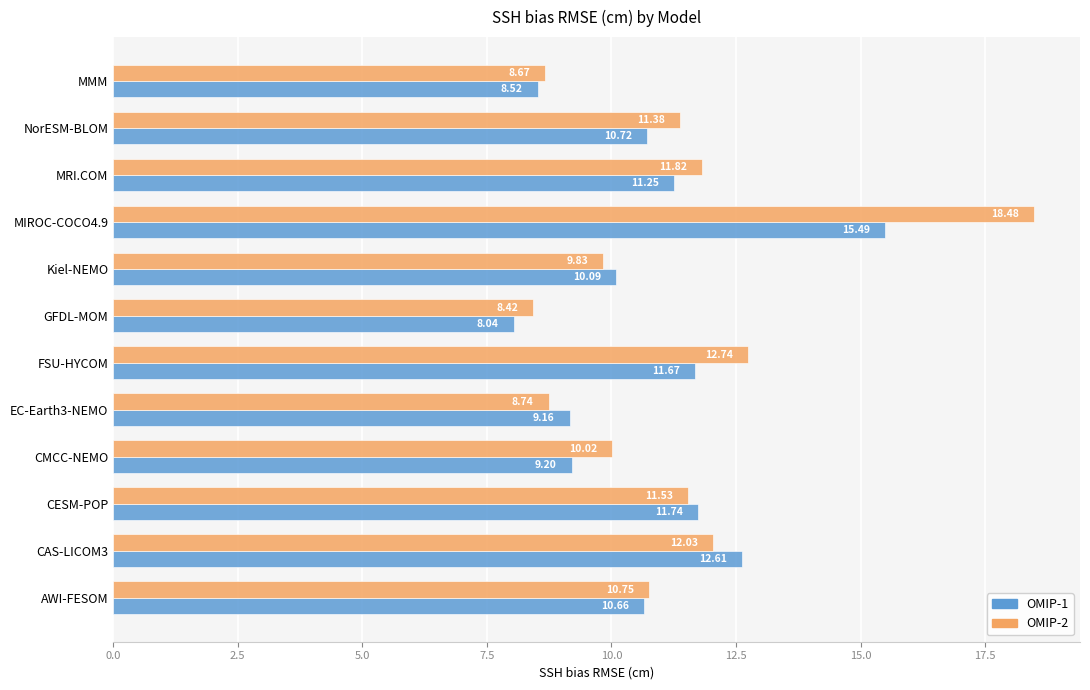

Which series has the largest total across all categories?

OMIP-2